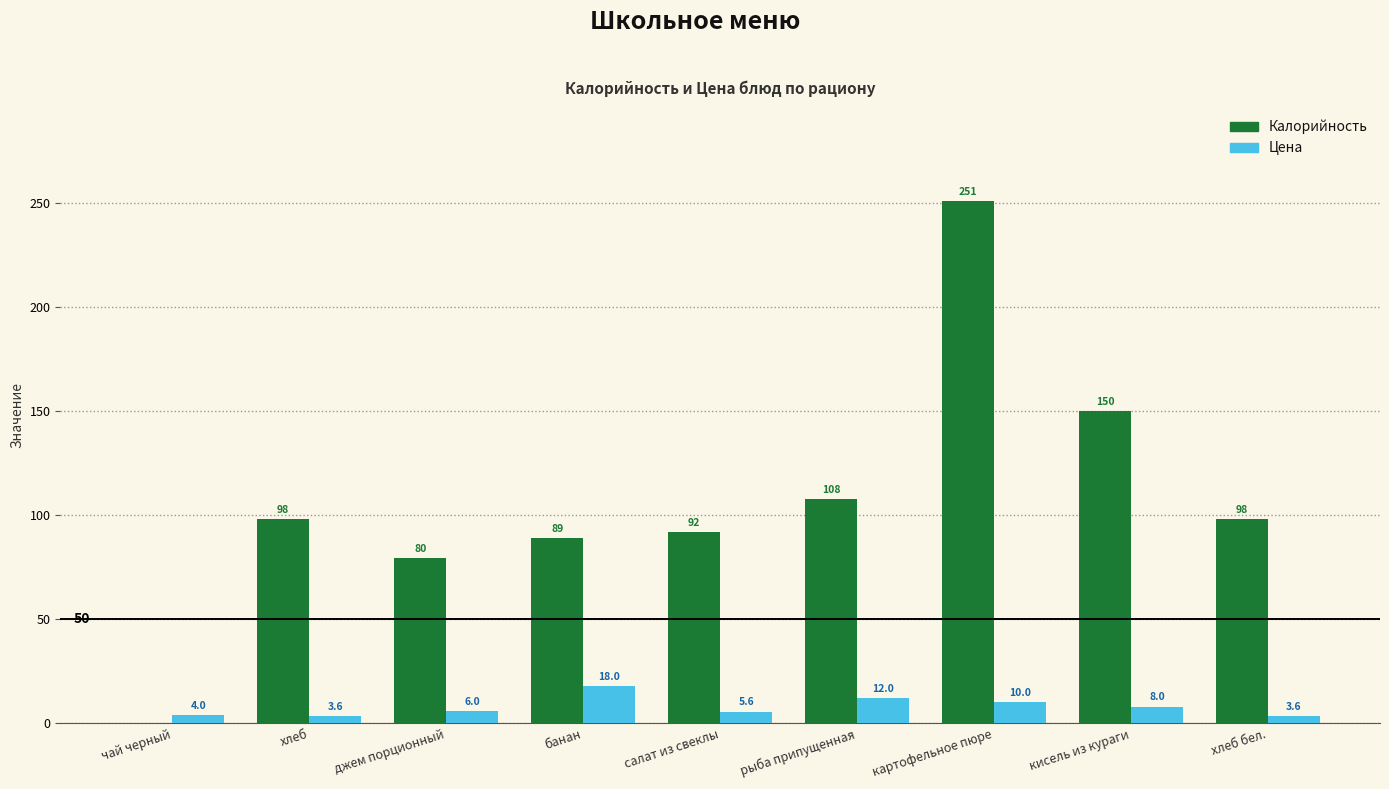

Where is Калорийность nearest to the value 125?

рыба припущенная